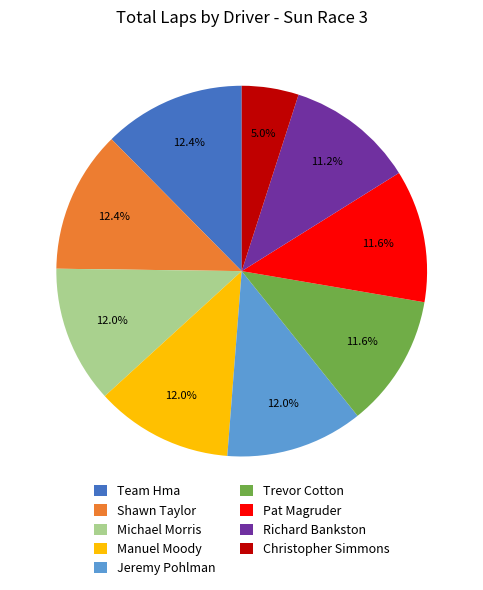

To the nearest percent, what is the combined percentage of Michael Morris and Jeremy Pohlman?

24%